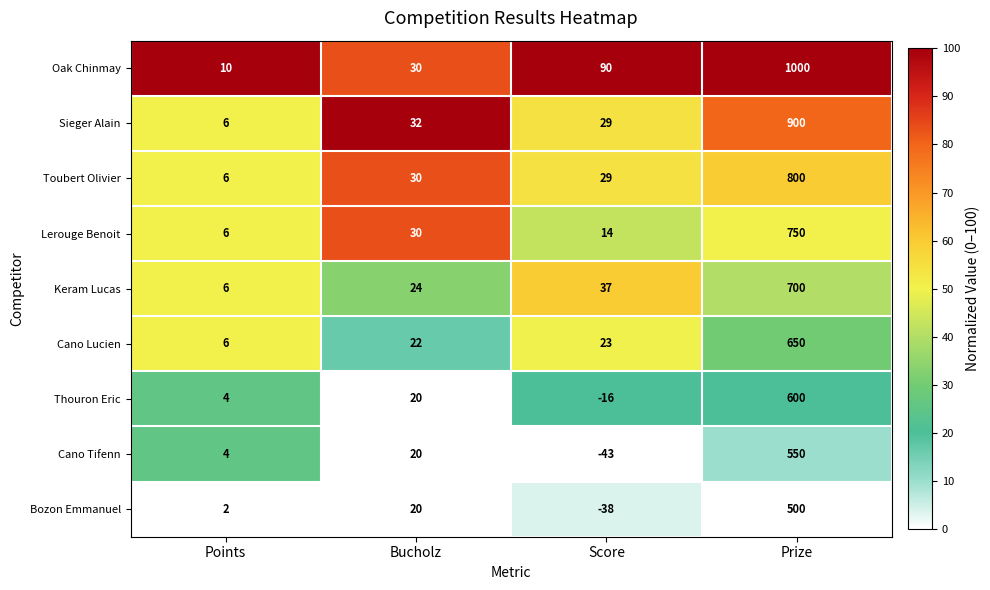

List the labels in order of Oak Chinmay value, smallest first.

Points, Bucholz, Score, Prize